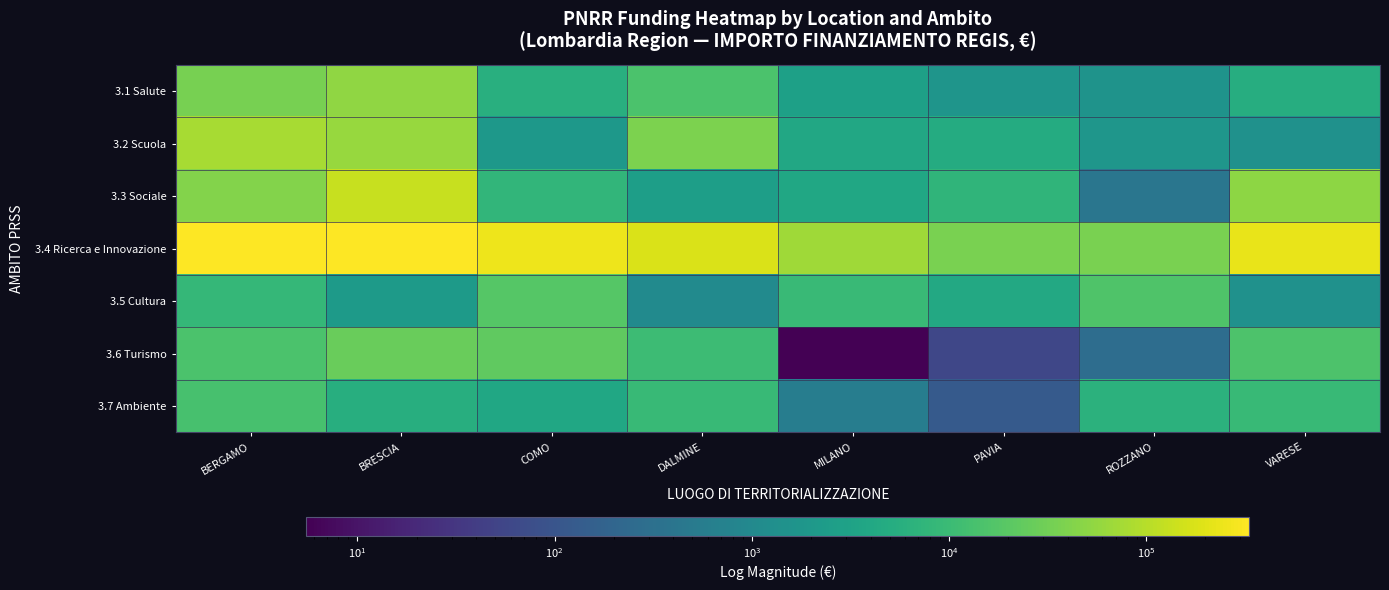

Reading left to right, list all the values displayed in this chart.

3.1 Salute: BERGAMO=35146.2	BRESCIA=54193.1	COMO=5598.4	DALMINE=14960.8	MILANO=2896.4	PAVIA=1703.1	ROZZANO=1558.1	VARESE=5333.9
3.2 Scuola: BERGAMO=77780.2	BRESCIA=60990.5	COMO=1980.6	DALMINE=37720.6	MILANO=4119.7	PAVIA=4716.7	ROZZANO=1800.1	VARESE=1418.7
3.3 Sociale: BERGAMO=43303.0	BRESCIA=130939.0	COMO=7704.0	DALMINE=2683.2	MILANO=3898.1	PAVIA=7399.9	ROZZANO=420.8	VARESE=50398.0
3.4 Ricerca e Innovazione: BERGAMO=332905.2	BRESCIA=332510.8	COMO=251737.7	DALMINE=182169.2	MILANO=69094.3	PAVIA=36340.8	ROZZANO=35666.7	VARESE=235979.4
3.5 Cultura: BERGAMO=8360.8	BRESCIA=2256.3	COMO=18108.2	DALMINE=1065.7	MILANO=9676.1	PAVIA=4234.8	ROZZANO=15882.6	VARESE=1470.8
3.6 Turismo: BERGAMO=14679.4	BRESCIA=27290.1	COMO=22195.9	DALMINE=10595.1	MILANO=5.5	PAVIA=56.6	ROZZANO=285.3	VARESE=15209.4
3.7 Ambiente: BERGAMO=13592.8	BRESCIA=5396.9	COMO=3812.3	DALMINE=9192.2	MILANO=578.4	PAVIA=125.7	ROZZANO=6448.8	VARESE=9260.0